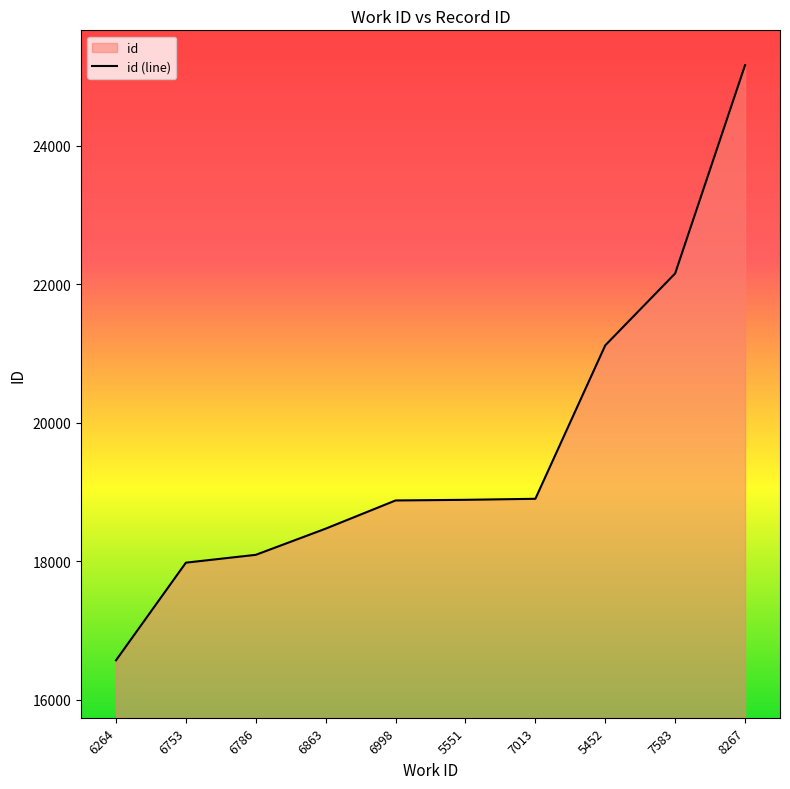

Reading left to right, extract all data points from this chart.

6264=16571	6753=17981	6786=18094	6863=18472	6998=18879	5551=18888	7013=18903	5452=21118	7583=22156	8267=25162